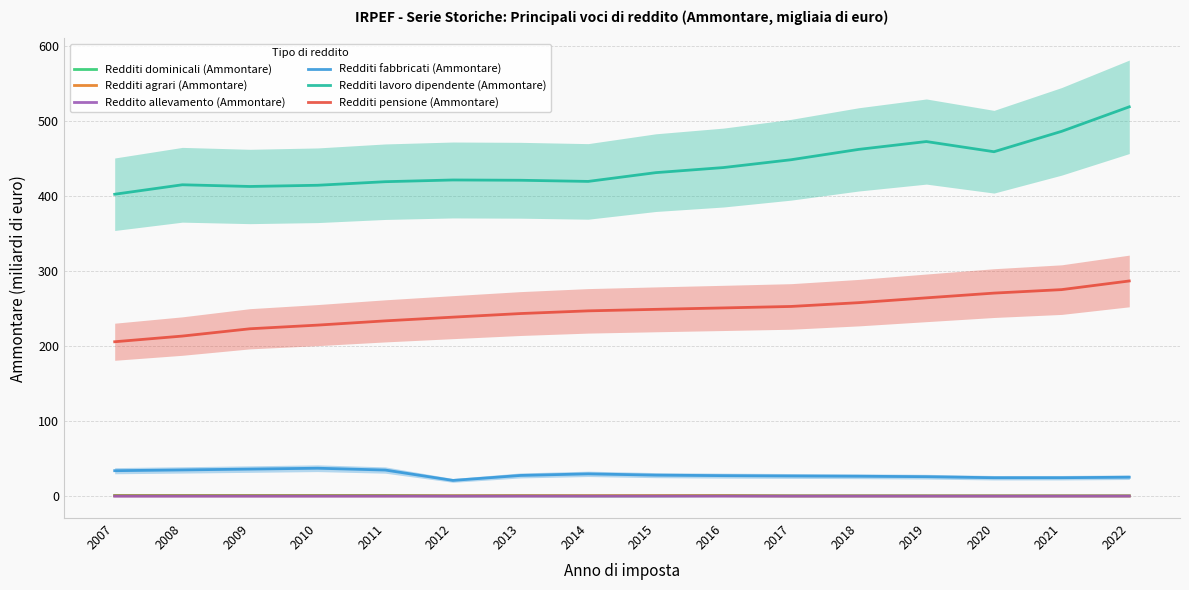

Which series has the largest total across all categories?

Redditi lavoro dipendente (Ammontare)